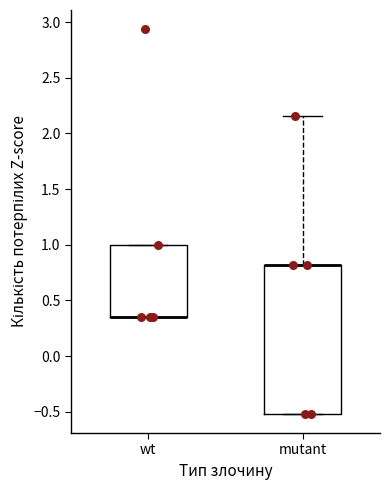

Which box is the tallest, from its lower edge to its upper edge?

mutant